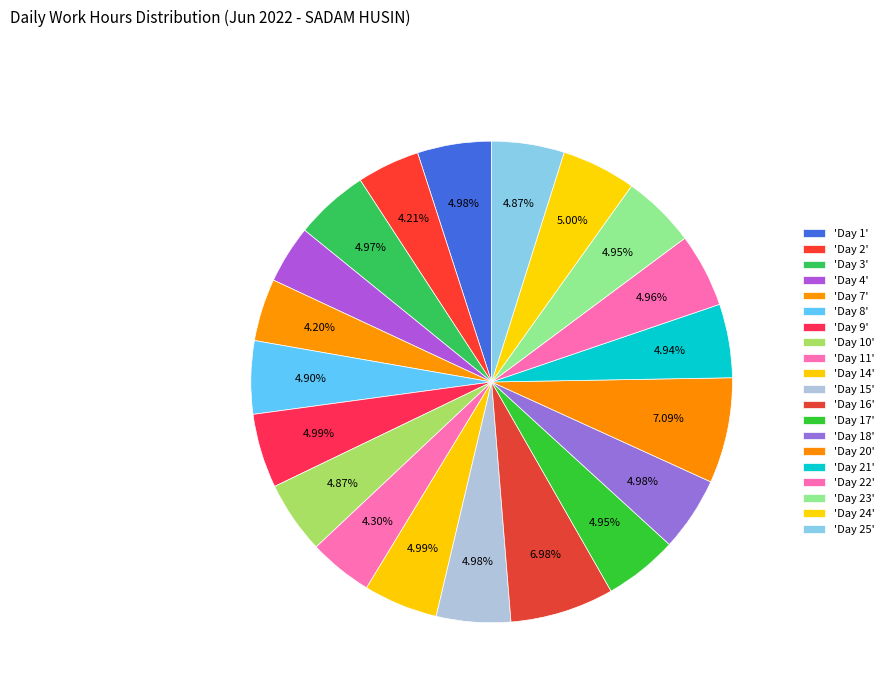

Which slice is the smallest?

Day 4